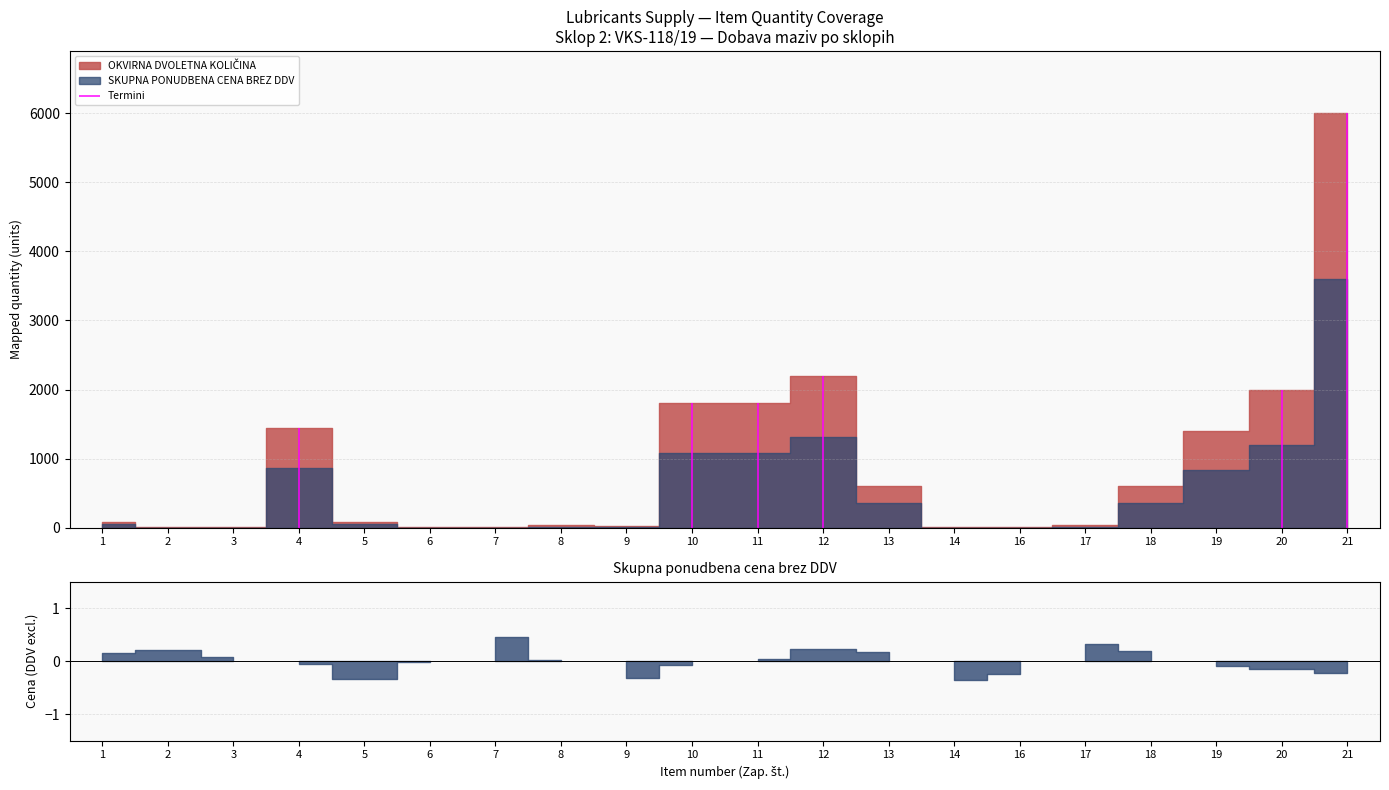

True or false: SKUPNA PONUDBENA CENA BREZ DDV and OKVIRNA DVOLETNA KOLIČINA cross at least once.

False